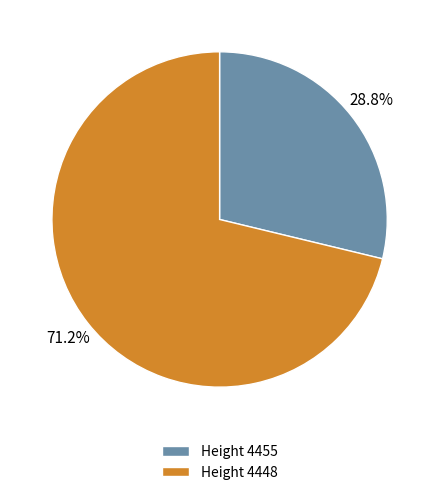

Rank the categories by value from highest to lowest.

Height 4448, Height 4455